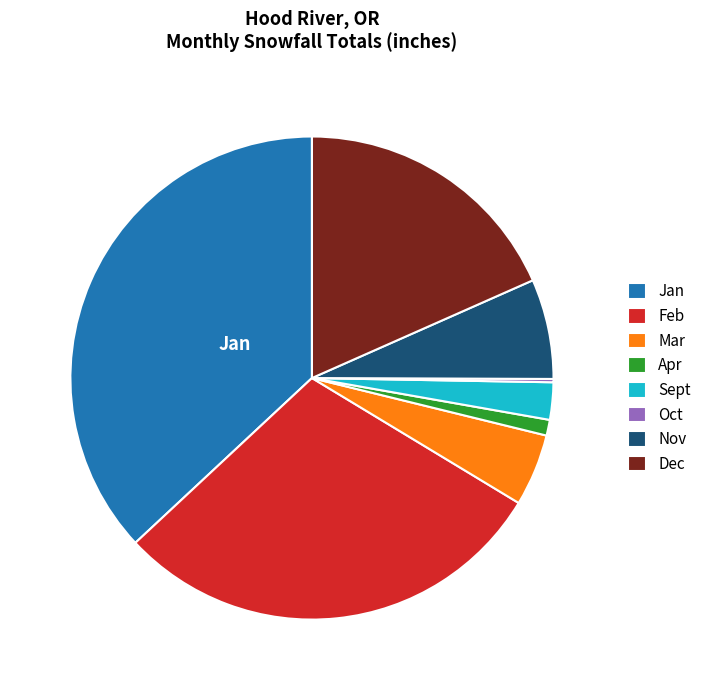

Is there a majority slice in this chart?

No